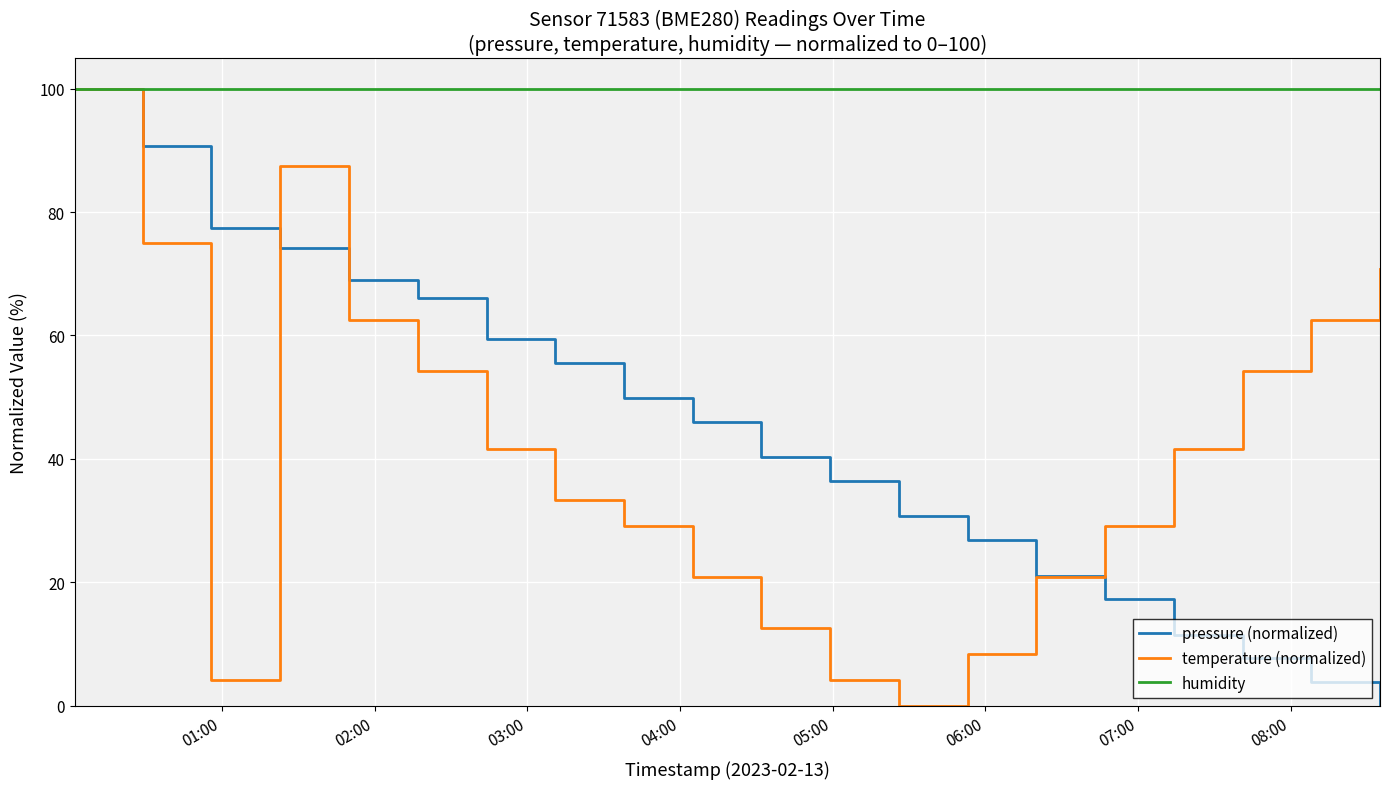

What is the greatest value displayed?

100.0